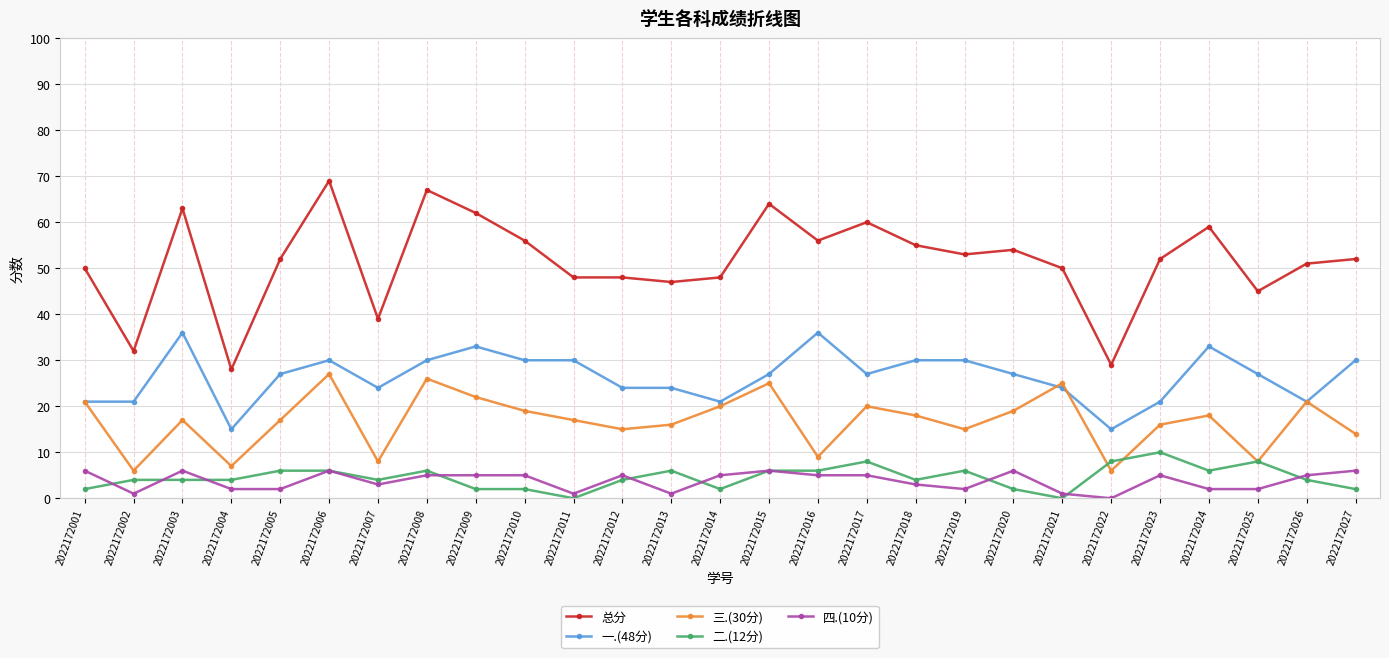

Rank the series by their maximum value, from highest to lowest.

总分, 一.(48分), 三.(30分), 二.(12分), 四.(10分)